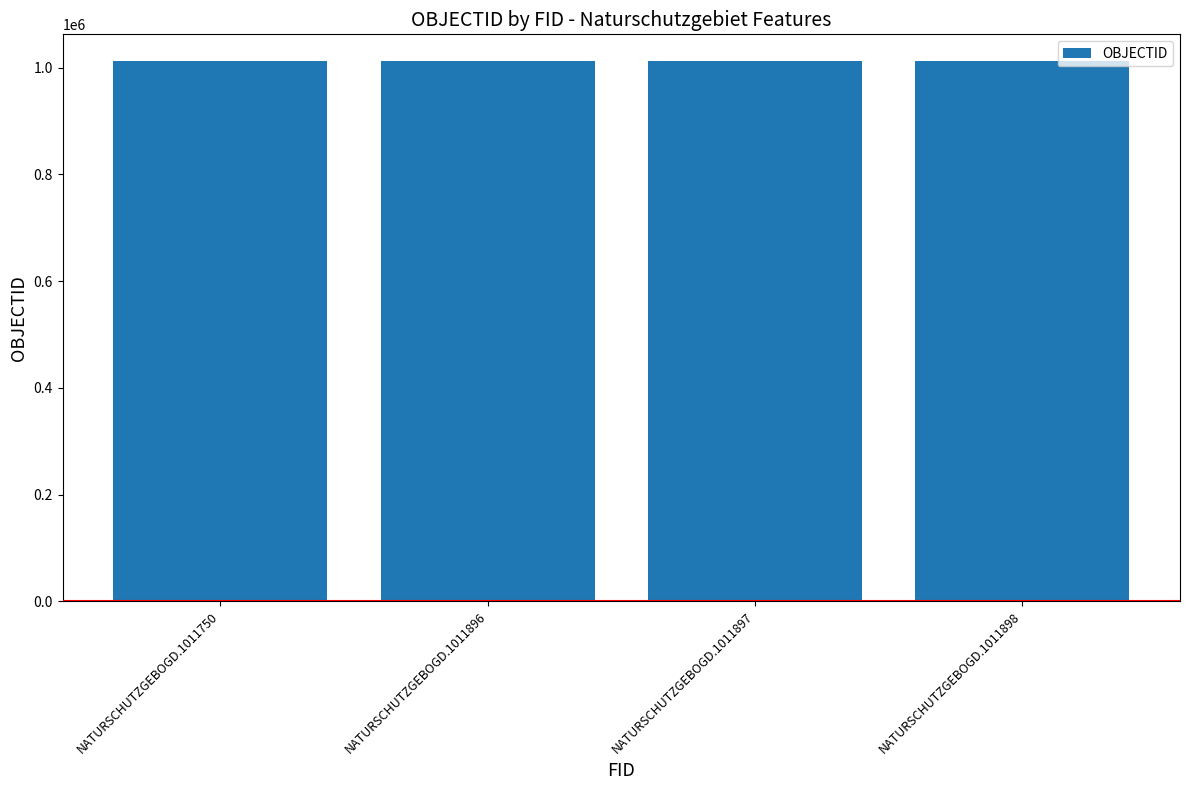

What is the value of the 3rd bar from the left?

1011897